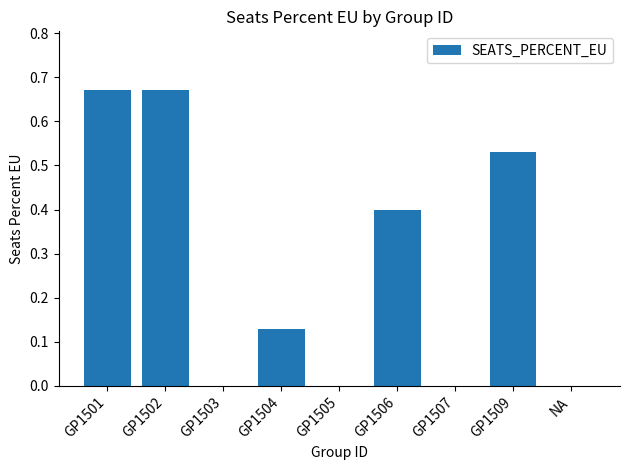

Are the bars horizontal?

No